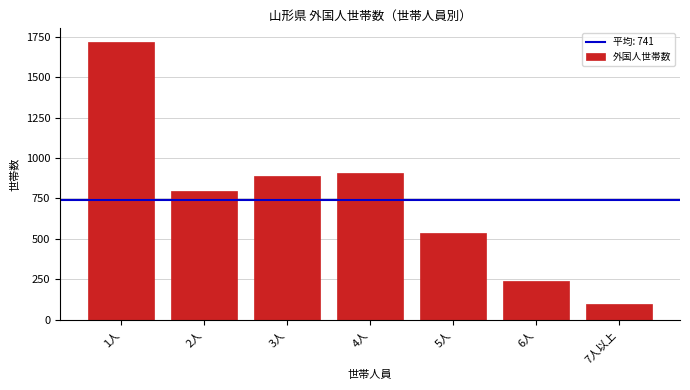

Reading left to right, extract all data points from this chart.

1人=1717	2人=796	3人=890	4人=909	5人=539	6人=240	7人以上=95